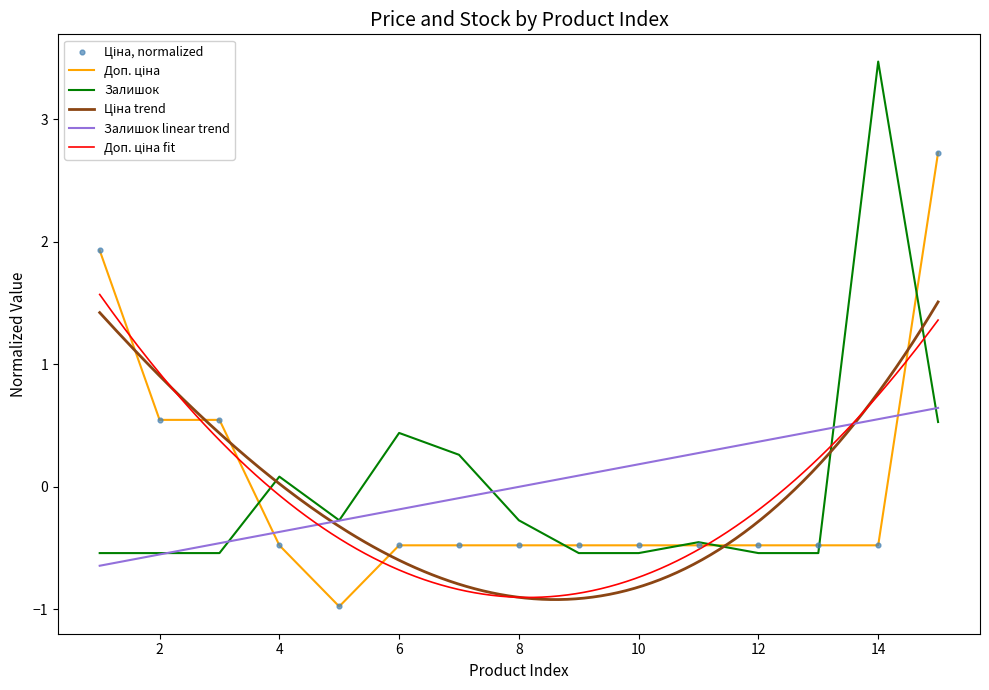

At how many categories does at least one series exceed 2?

2